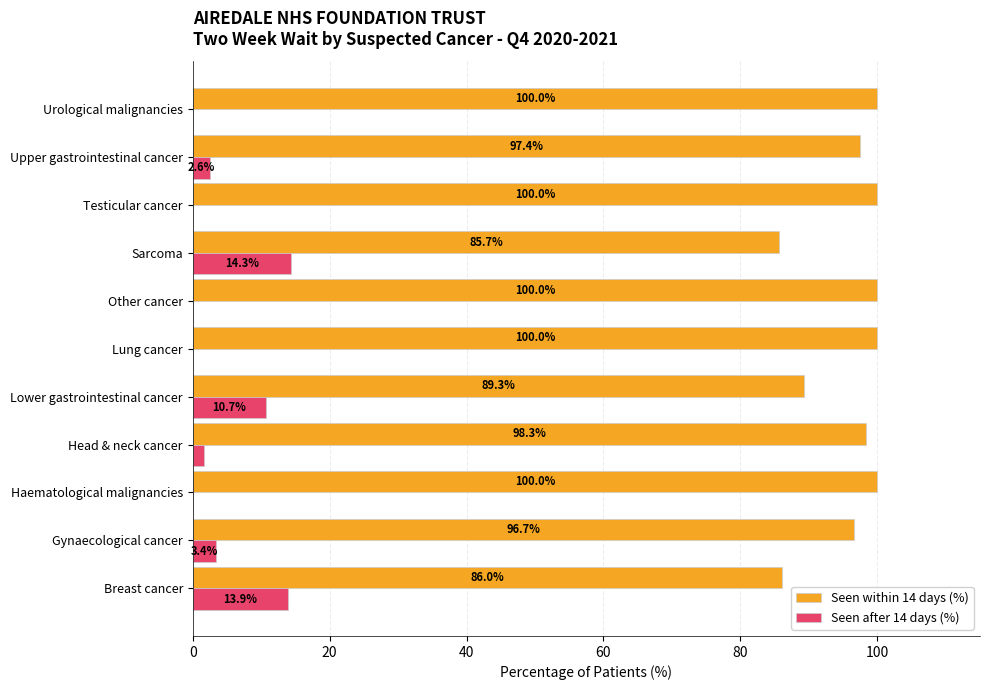

How many data points does each series have?

11